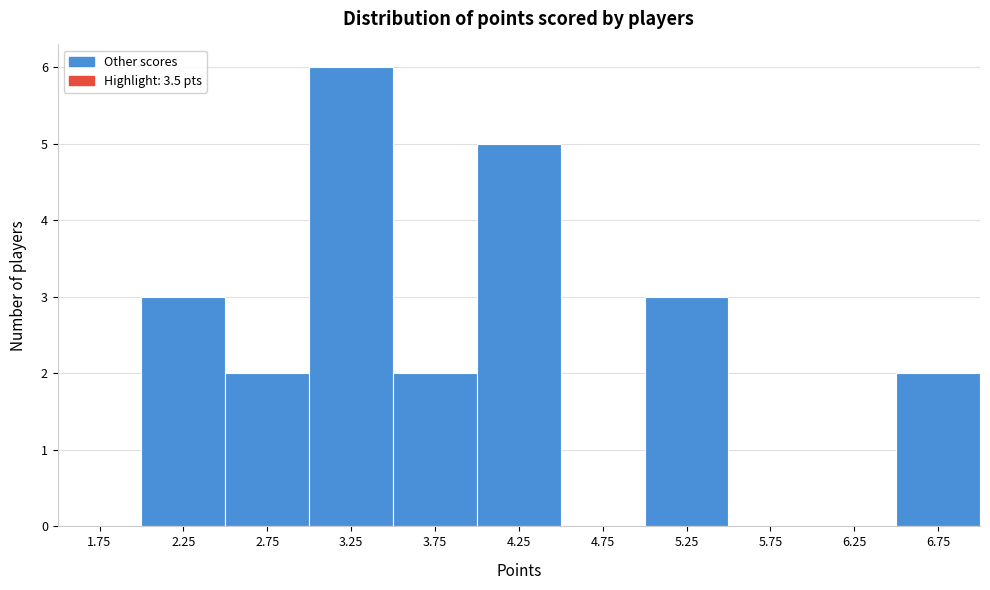

Reading left to right, transcribe this chart: for each bar, give the range it covers on the x-axis and its height. The values are not printed on the chart, so give them approximately, as read against the axis.

1.5 to 2.0: 0
2.0 to 2.5: 3
2.5 to 3.0: 2
3.0 to 3.5: 6
3.5 to 4.0: 2
4.0 to 4.5: 5
4.5 to 5.0: 0
5.0 to 5.5: 3
5.5 to 6.0: 0
6.0 to 6.5: 0
6.5 to 7.0: 2